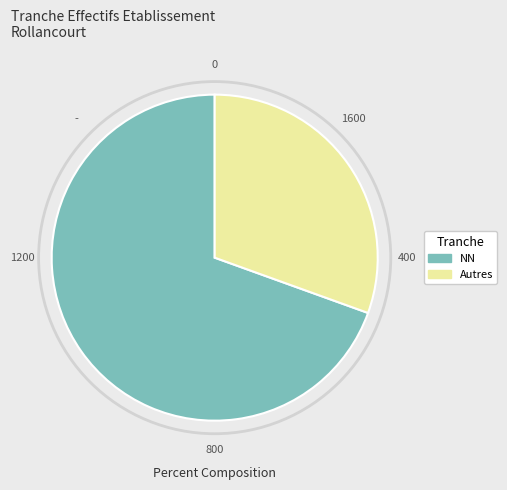

What is the ratio of the value at NN to the value at Autres?

2.3